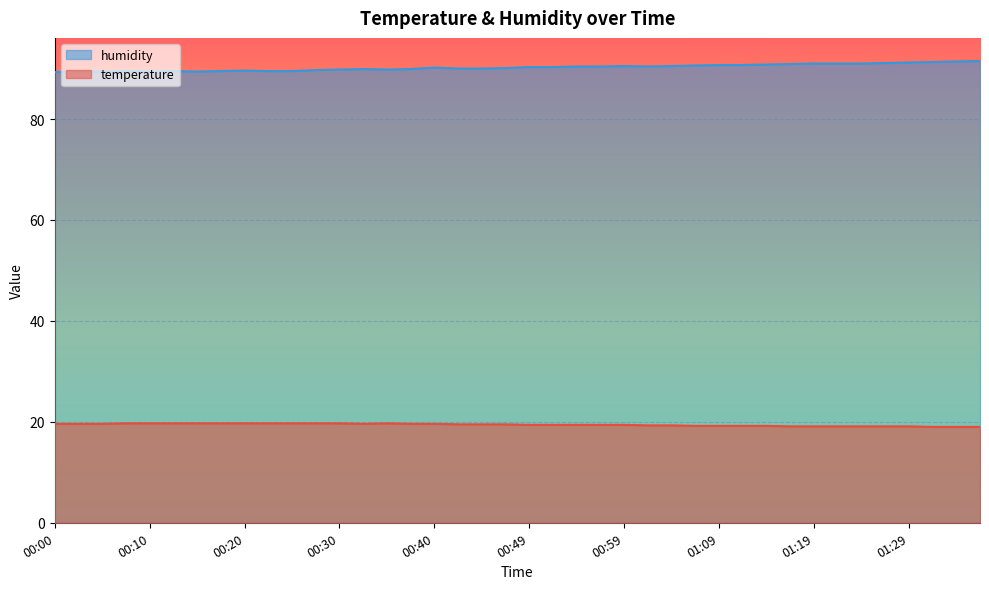

What is the greatest value displayed?

91.5